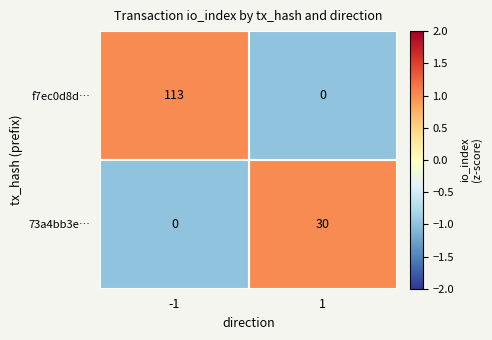

What value does the f7ec0d8d… series have at -1, to the nearest 50?

100